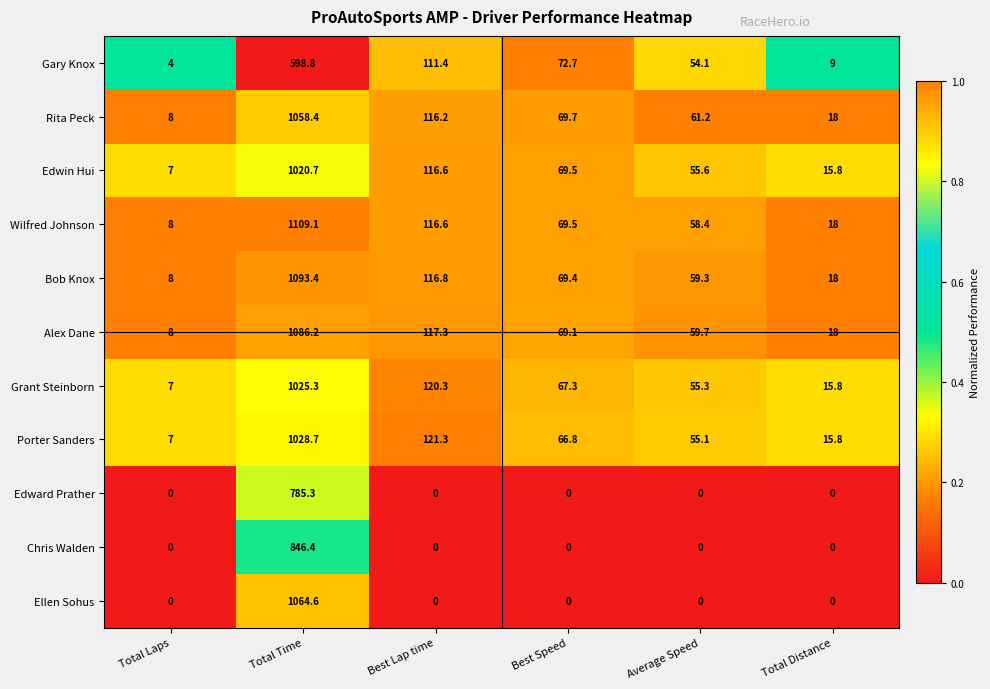

Is it true that Alex Dane equals 1635.4 at Total Time?

False